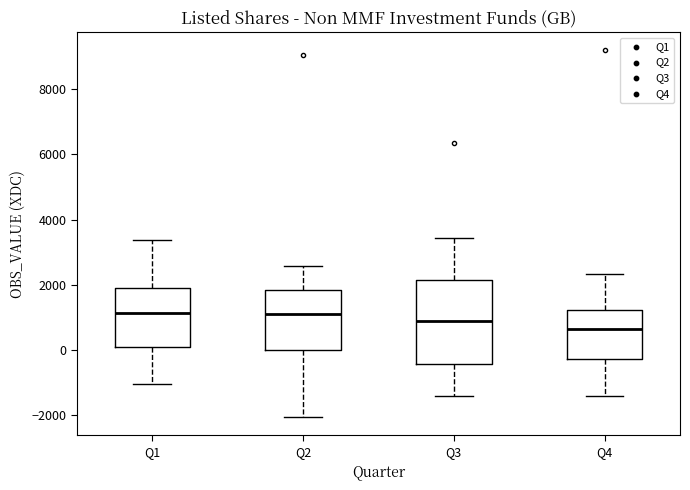

Where is the upper edge of the box for Q1 on the y-axis? The values are not printed on the chart, so give them approximately, as read against the axis.

1800